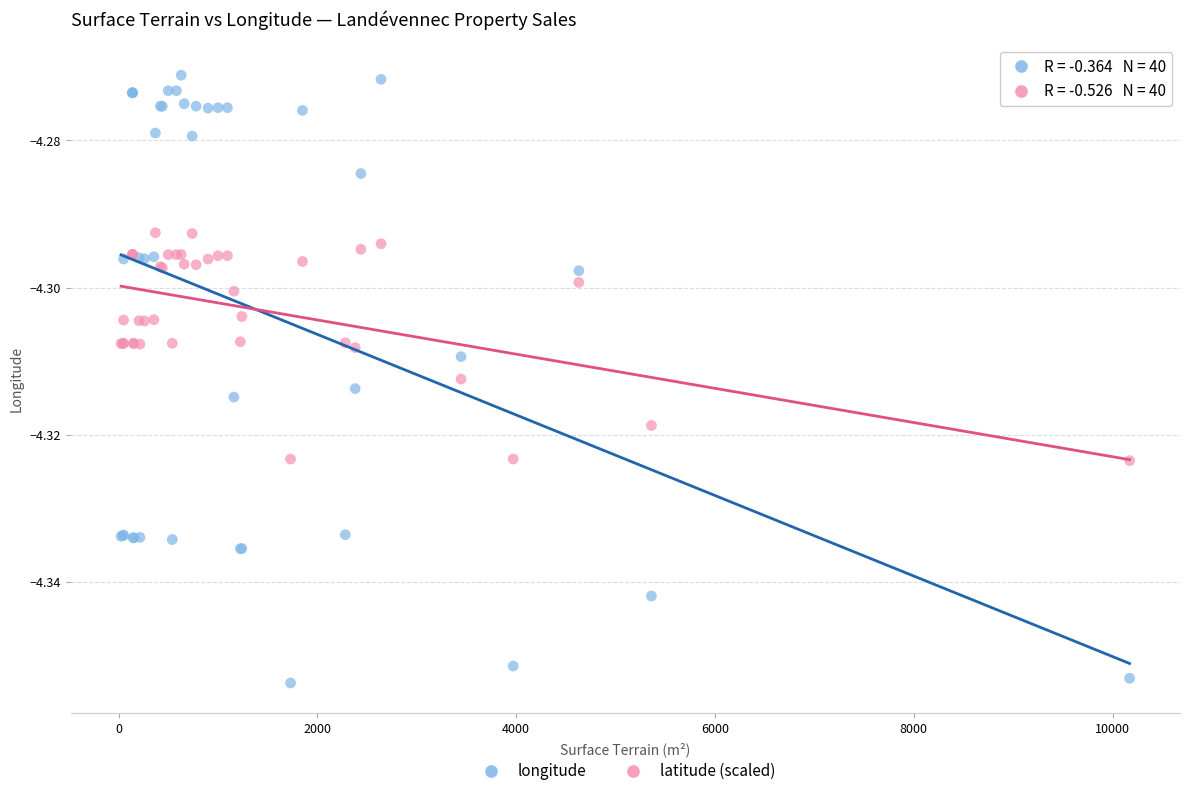

What are all the series names shown in the legend?

longitude, latitude (scaled)